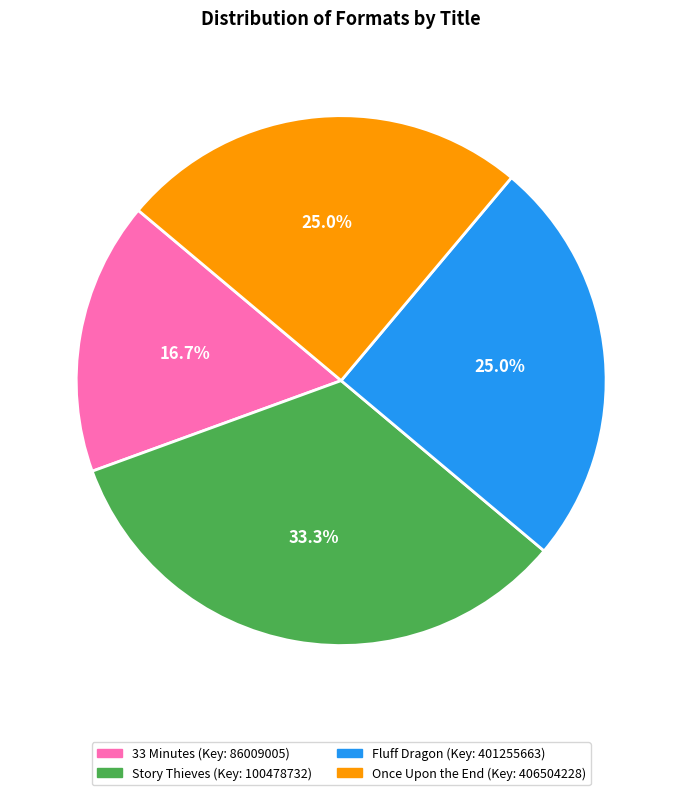

Approximately how many times larger is the value at Fluff Dragon compared to 33 Minutes?

1.5